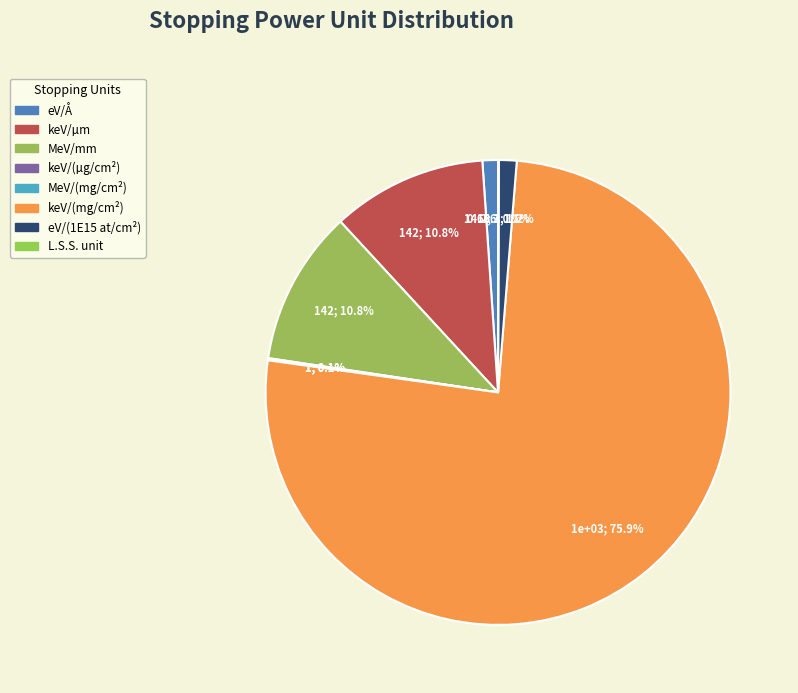

Which slice is the smallest?

L.S.S. reduced unit